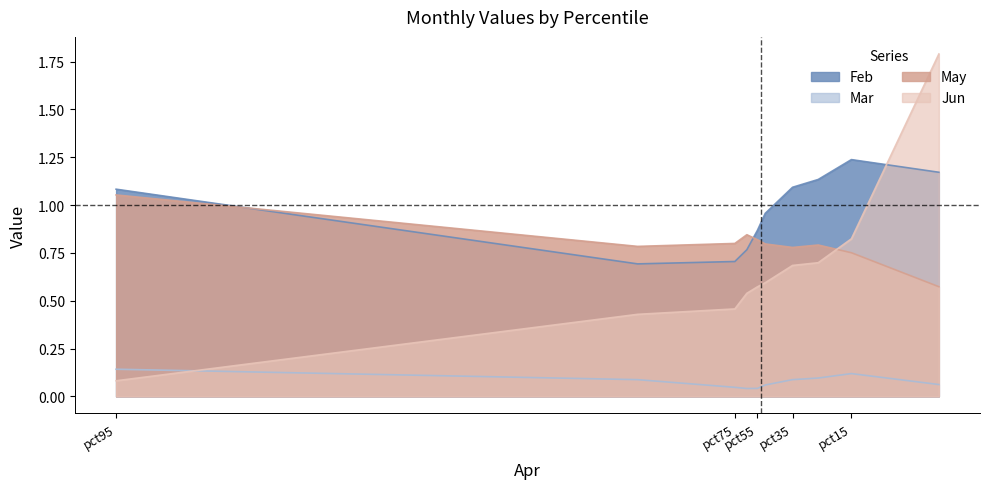

The May series shows 0.8 at pct75. True or false?

True